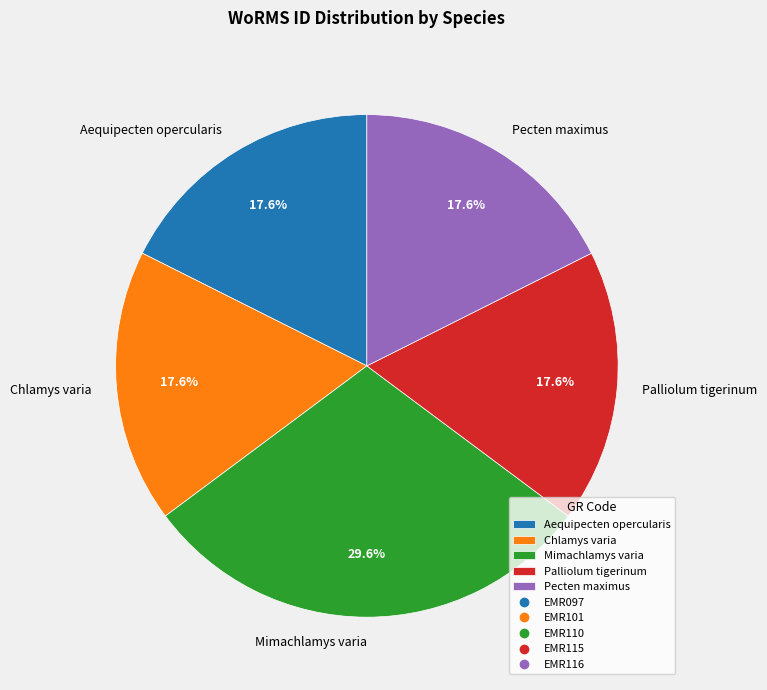

Combined, do Pecten maximus and Aequipecten opercularis account for over 50%?

No